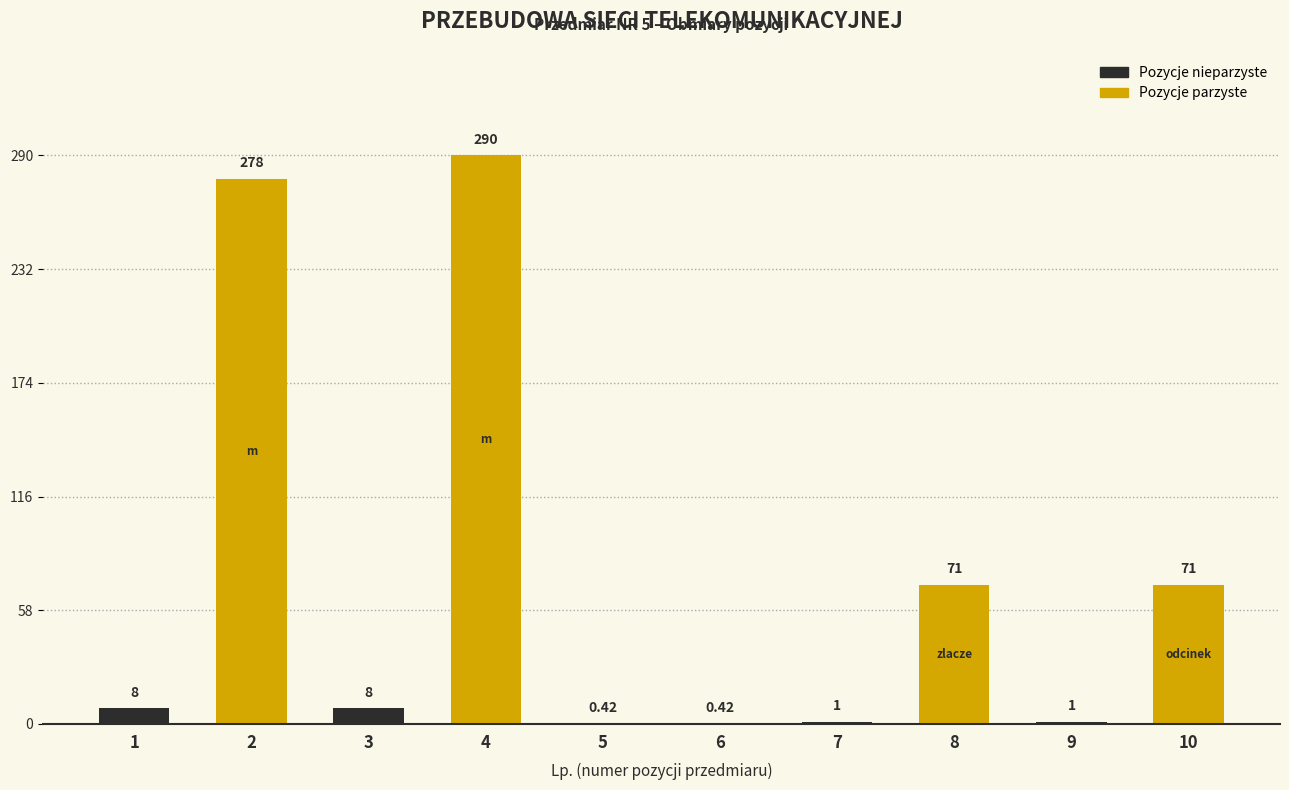

What is the sum of the Pozycje parzyste values at 3 and 9?

361.0